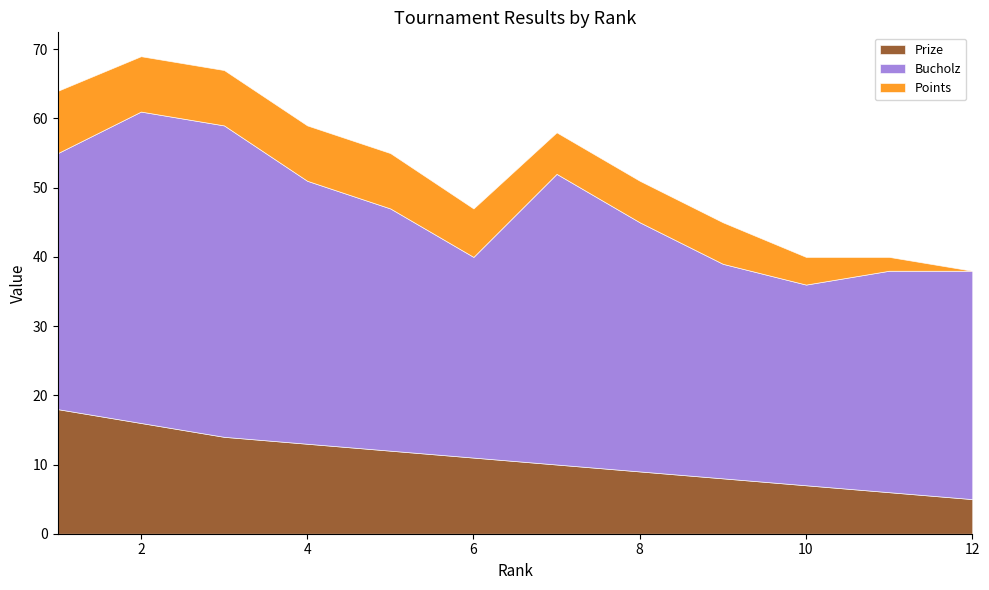

How many interior local peaks does the Bucholz series have?

1